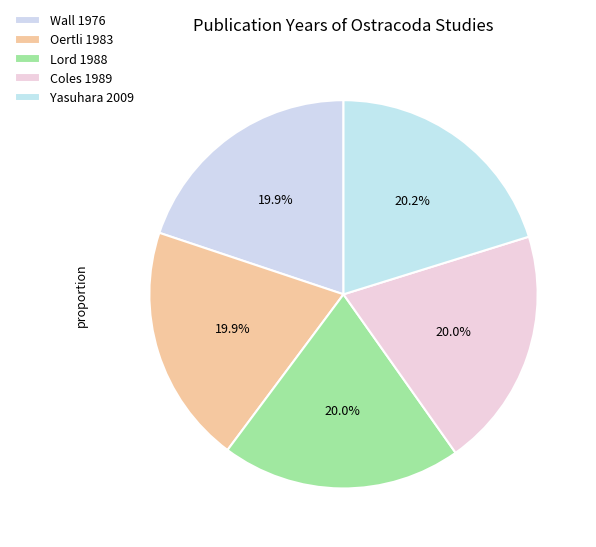

How many segments does this pie chart have?

5